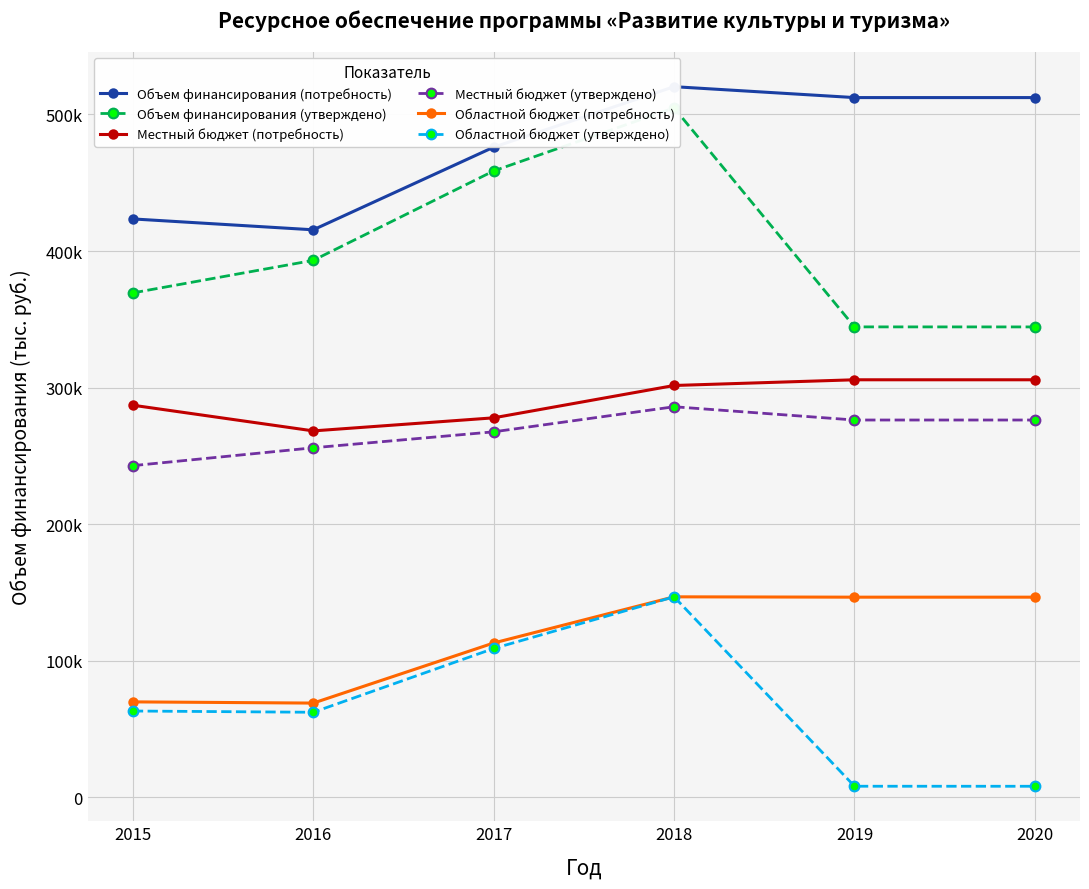

What are all the series names shown in the legend?

Объем финансирования (потребность), Объем финансирования (утверждено), Местный бюджет (потребность), Местный бюджет (утверждено), Областной бюджет (потребность), Областной бюджет (утверждено)